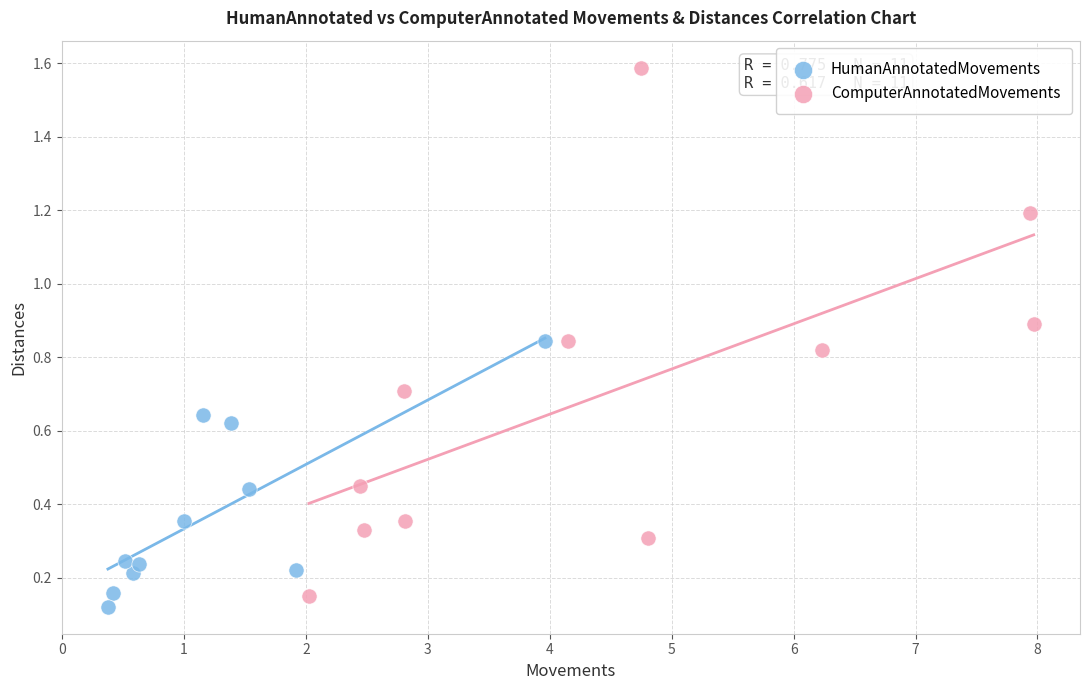

Which series reaches the minimum Y coordinate?

HumanAnnotatedMovements